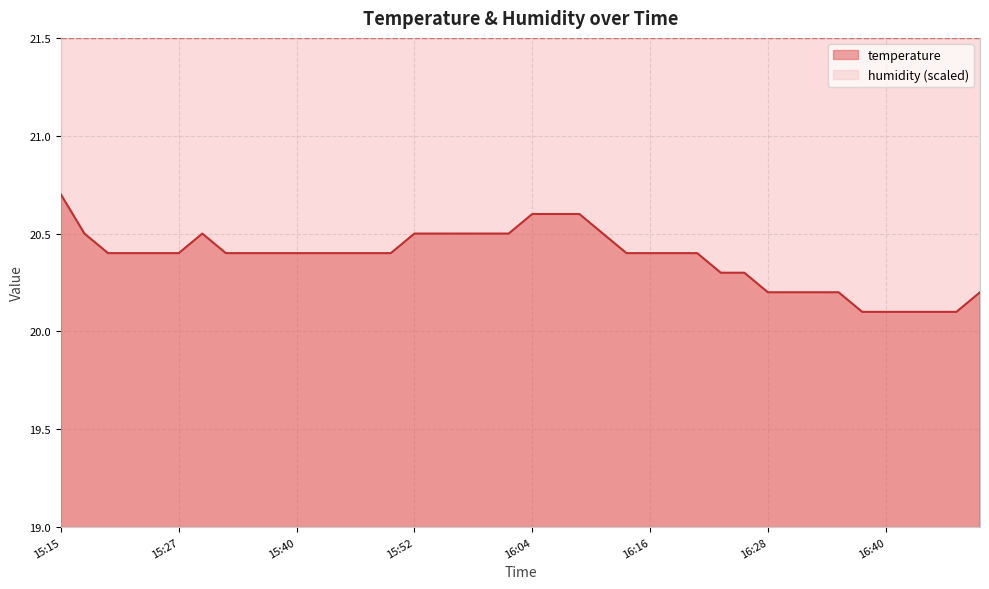

What is the sum of all values?

815.0